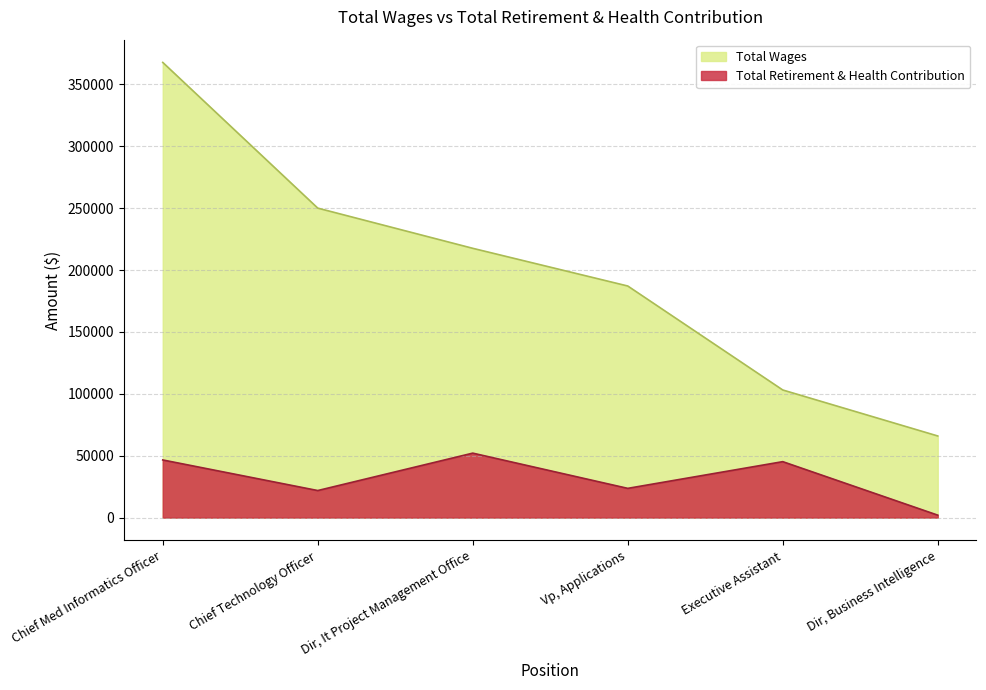

What is the value of the 4th point from the left?

23609